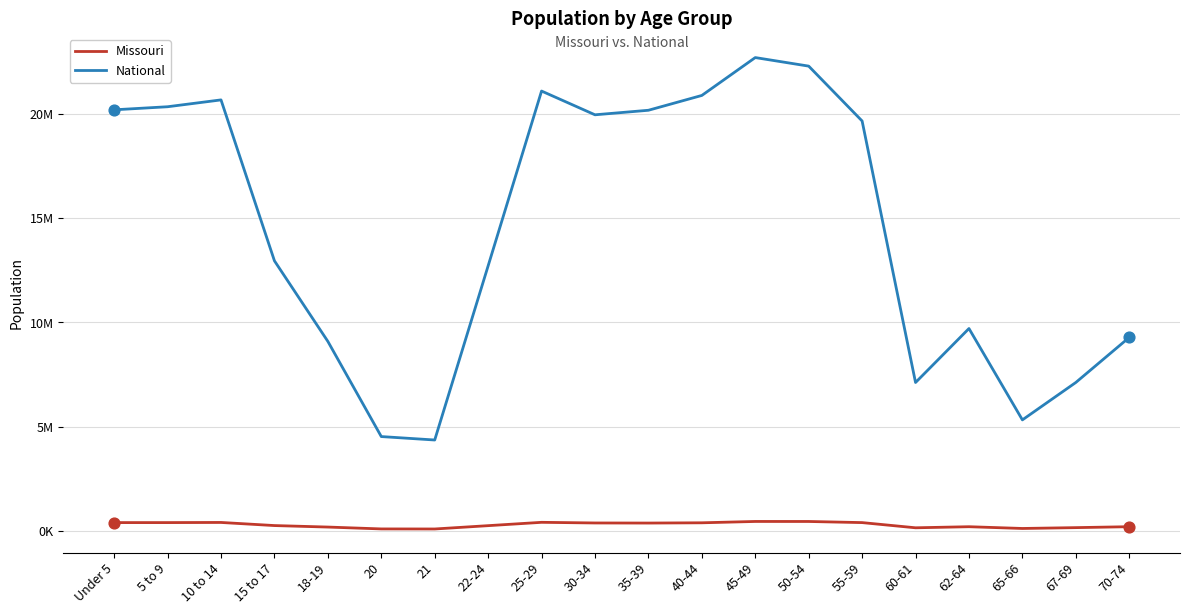

Which series has the largest total across all categories?

National